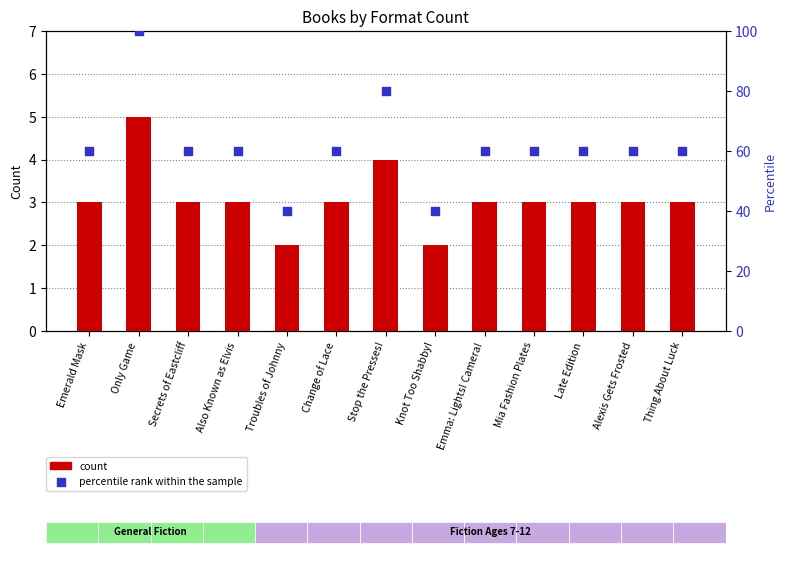

At which category is the sum across all series the highest?

Only Game